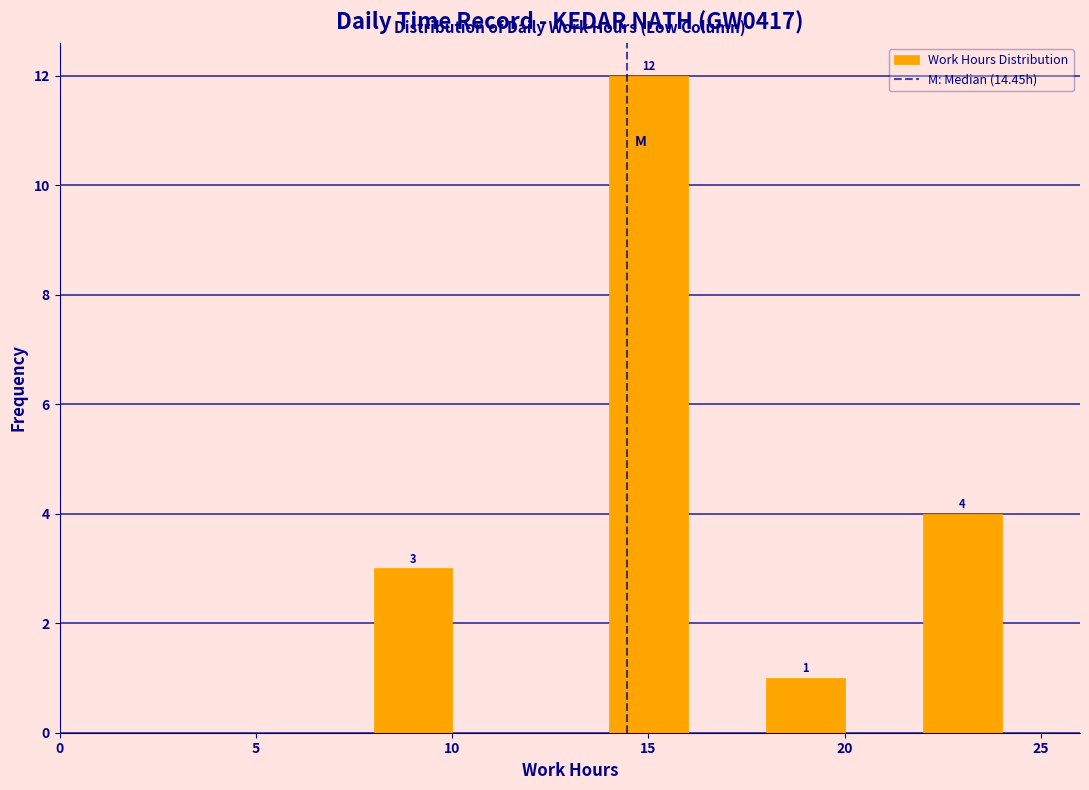

Over which range of the x-axis is the bar tallest?

14 to 16